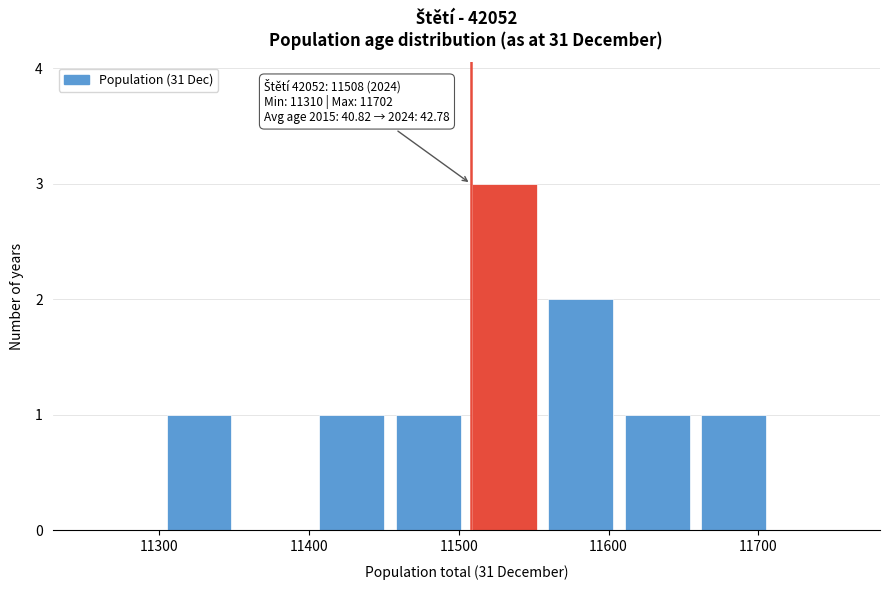

Which range on the x-axis has the tallest bar?

11505 to 11556